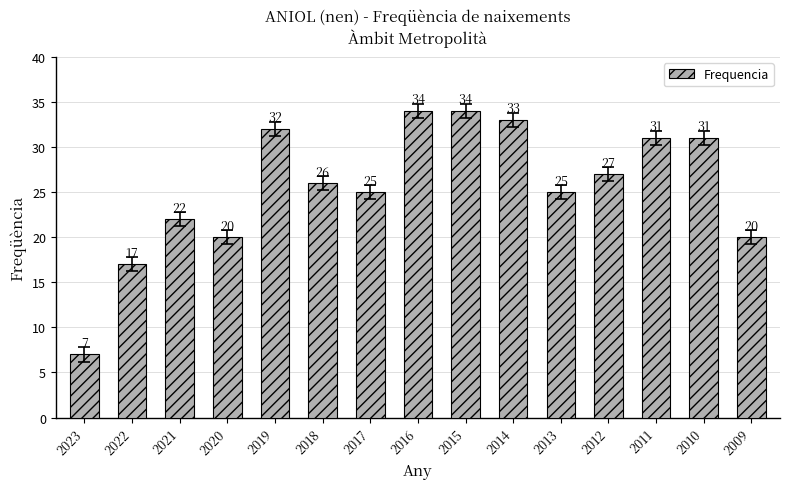

What is the average value?

26